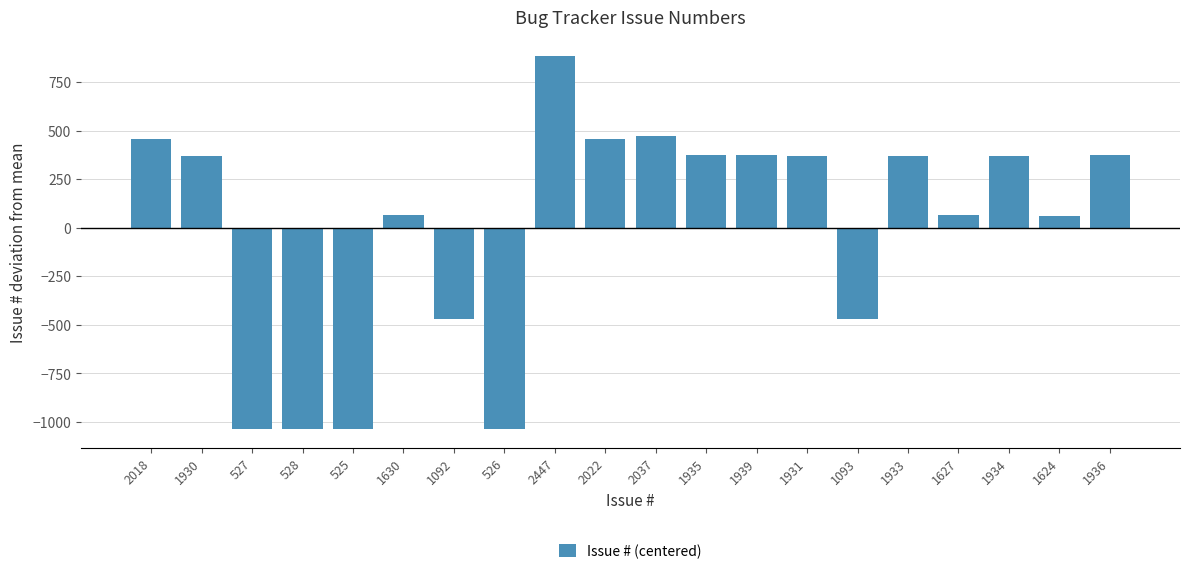

Which label corresponds to the largest value in the chart?

2447